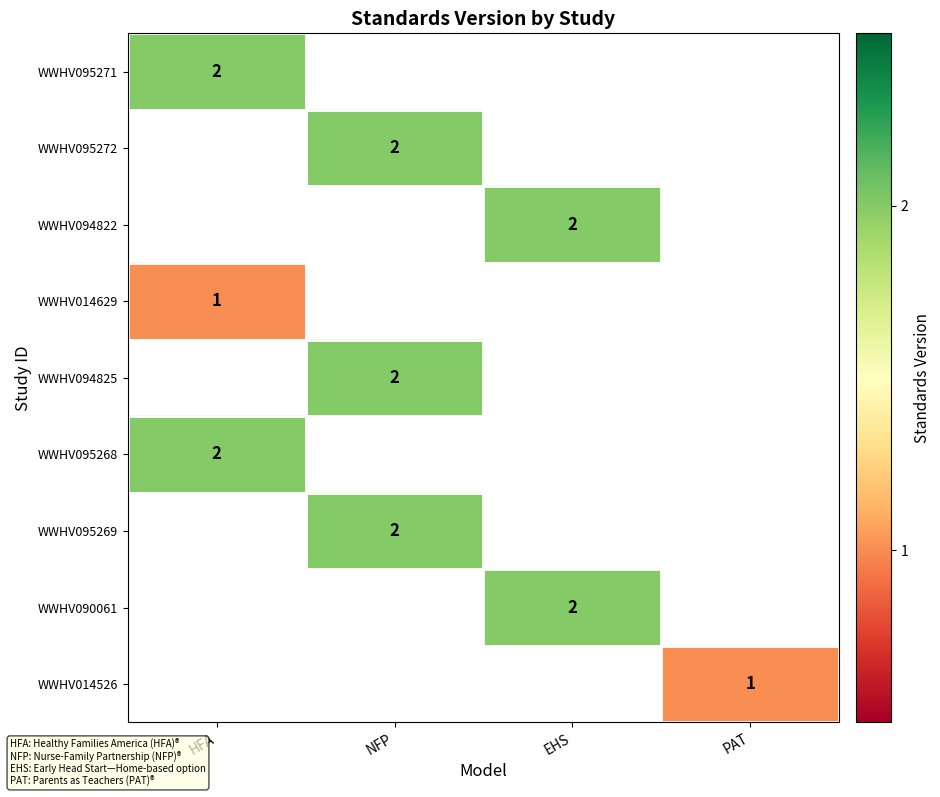

What is the greatest value displayed?

2.0